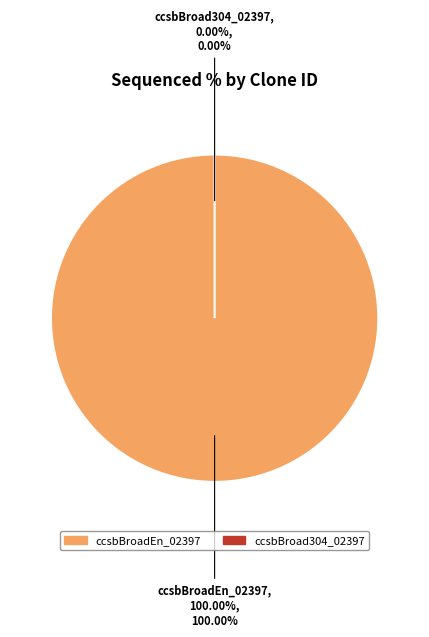

What is the majority slice?

ccsbBroadEn_02397